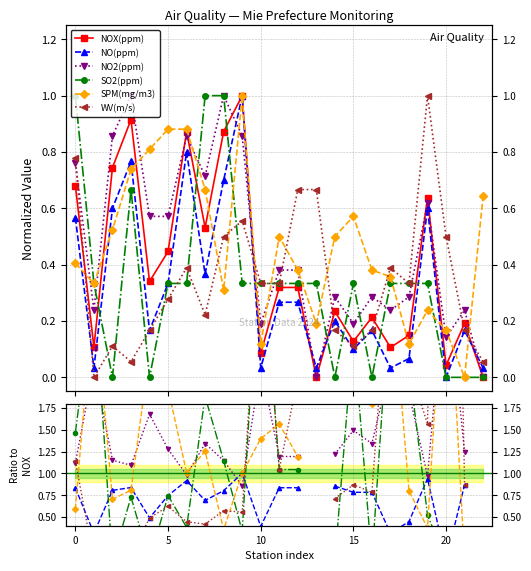

Which series has the widest spread of values?

WV(m/s)